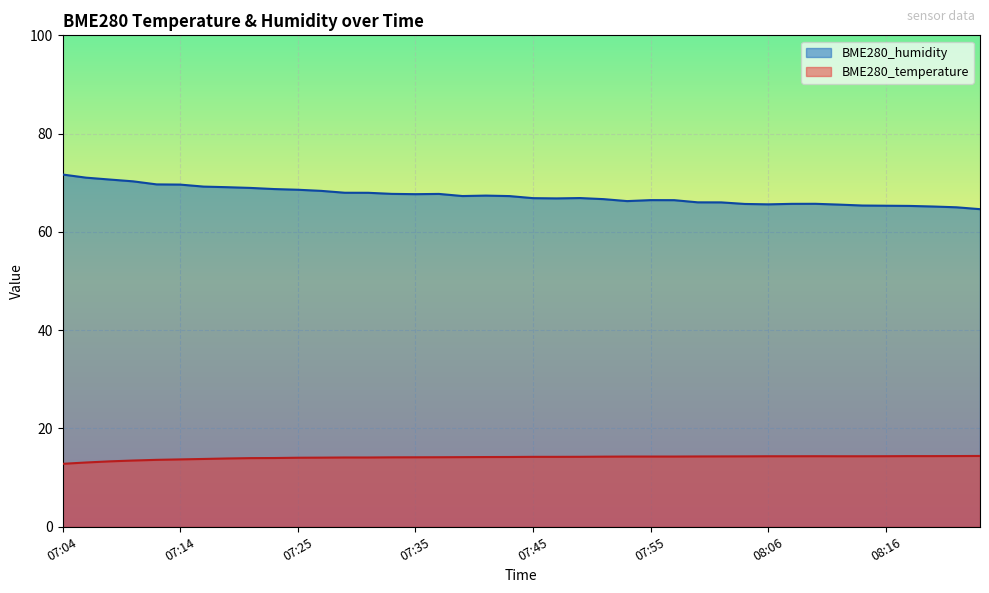

True or false: BME280_humidity and BME280_temperature intersect in this chart.

False